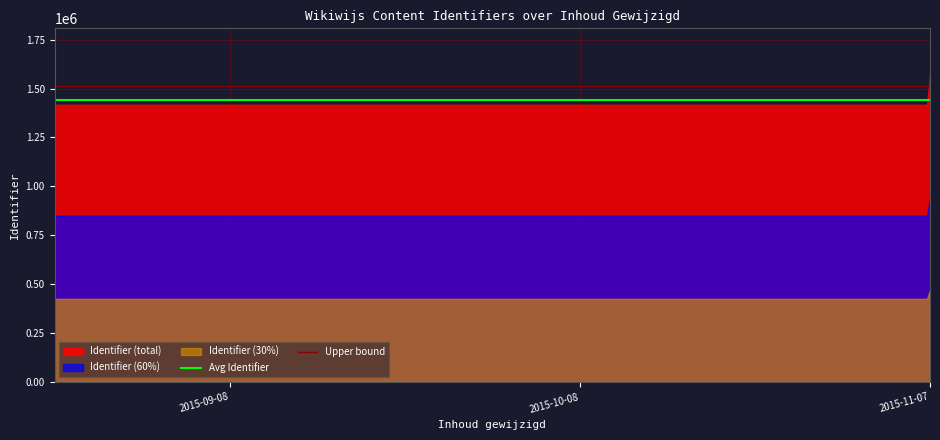

Which series has the largest total across all categories?

Identifier (total)